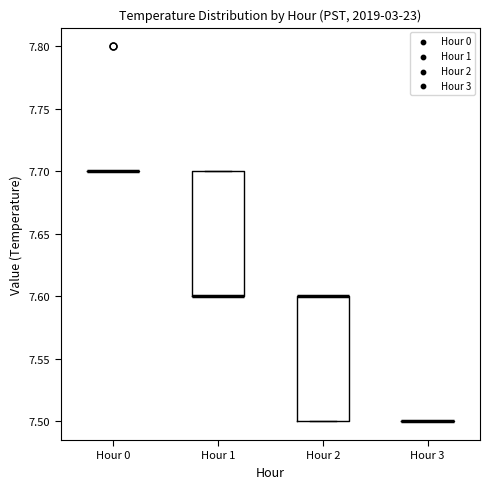

Reading left to right, transcribe this box plot: for each box, give where its median line is, the range the box spans, and where its two whiskers end, as read against the y-axis. The values are not printed on the chart, so give them approximately, as read against the axis.

Hour 0: box collapsed to a line at 7.7, whiskers 7.7 to 7.7
Hour 1: median 7.6 (drawn on the box's lower edge), box 7.6 to 7.7, whiskers 7.6 to 7.7
Hour 2: median 7.6 (drawn on the box's upper edge), box 7.5 to 7.6, whiskers 7.5 to 7.6
Hour 3: box collapsed to a line at 7.5, whiskers 7.5 to 7.5